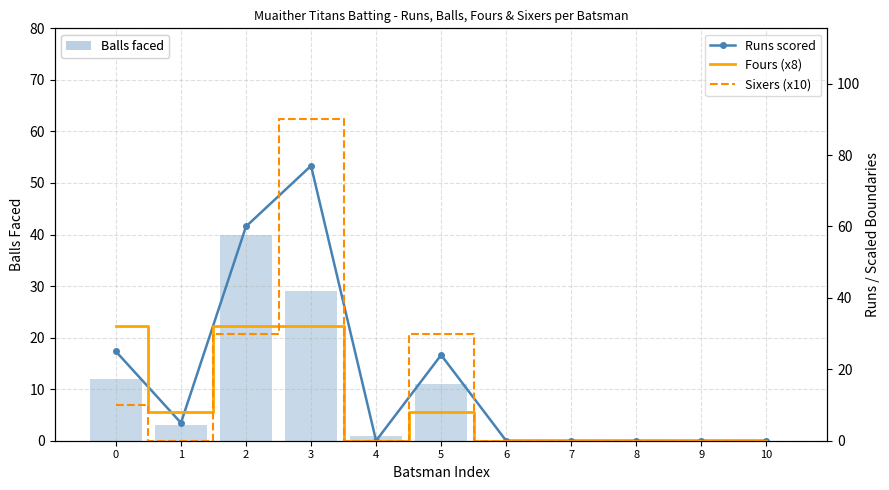

What is the difference between the Sixers (x10) values at 1 and 3?

90